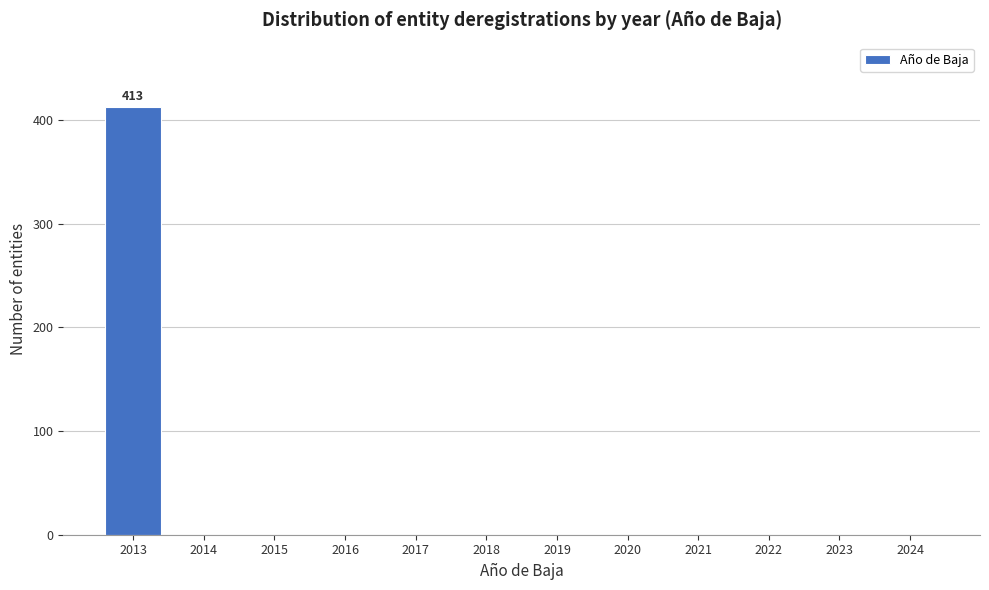

Reading left to right, transcribe all the data shown in this chart.

2013=413	2014=0	2015=0	2016=0	2017=0	2018=0	2019=0	2020=0	2021=0	2022=0	2023=0	2024=0